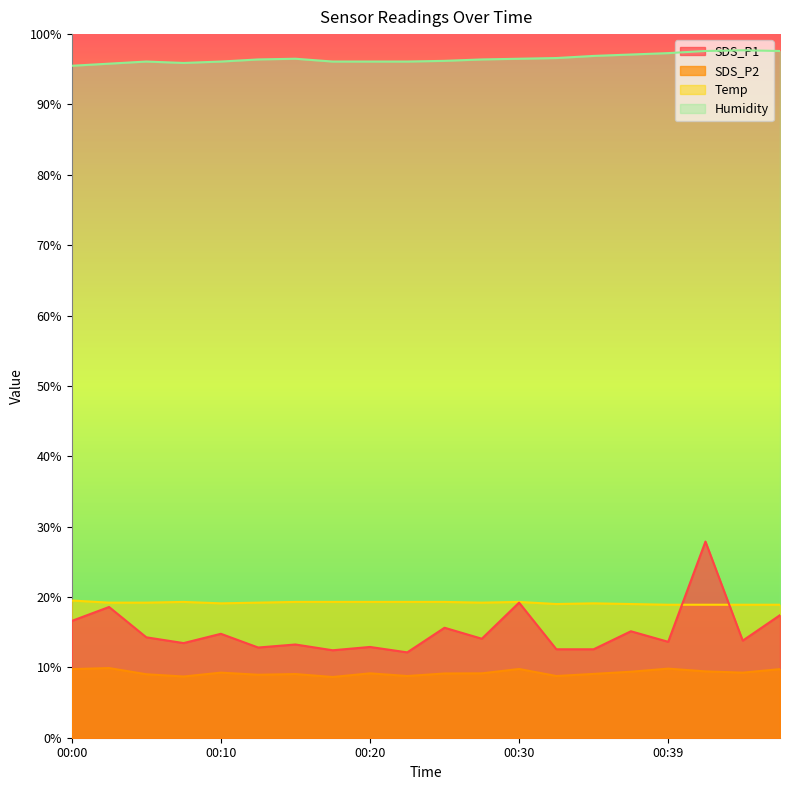

What is the sum of all Temp values?

383.2